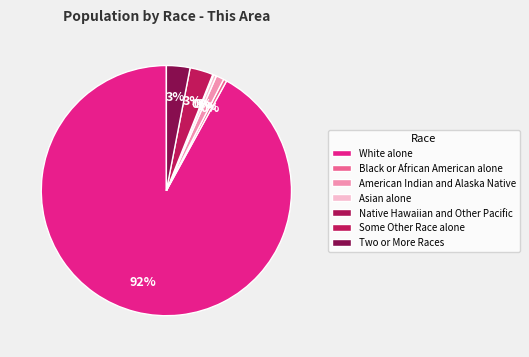

Is there any slice that represents more than half of the pie?

Yes